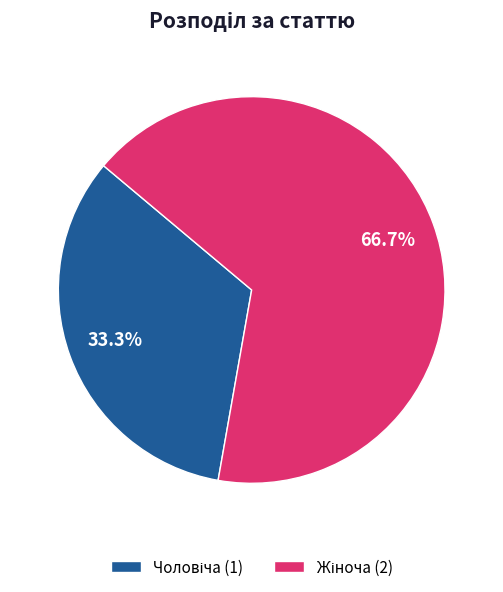

Does any single category account for the majority?

Yes